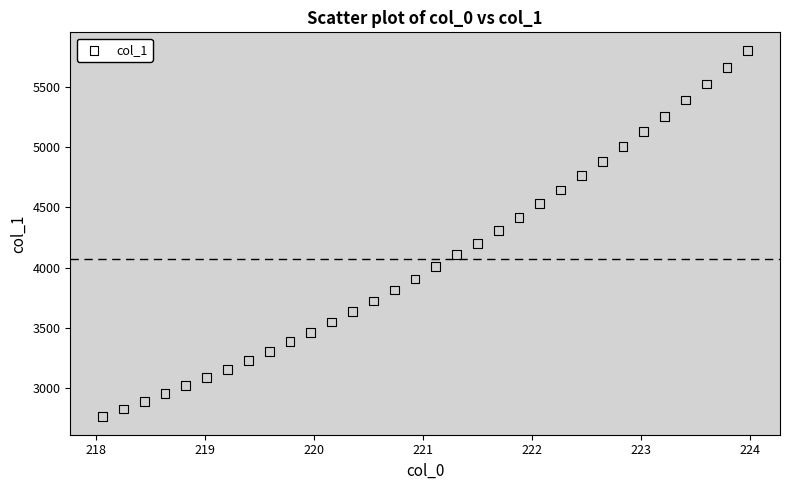

What is the range of X values (max minus min)?

5.9